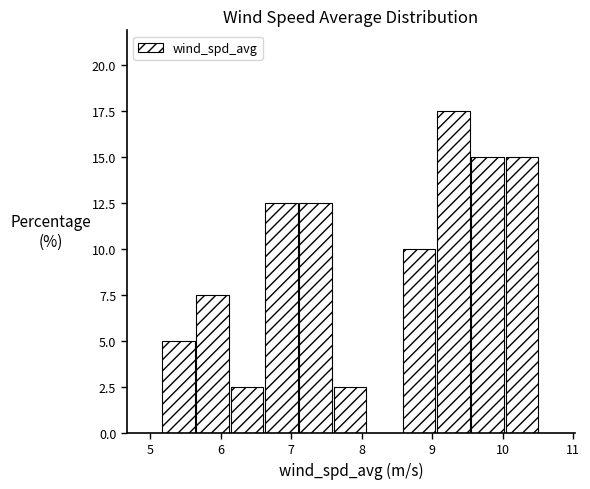

Over which range of the x-axis is the bar tallest?

9.1 to 9.6